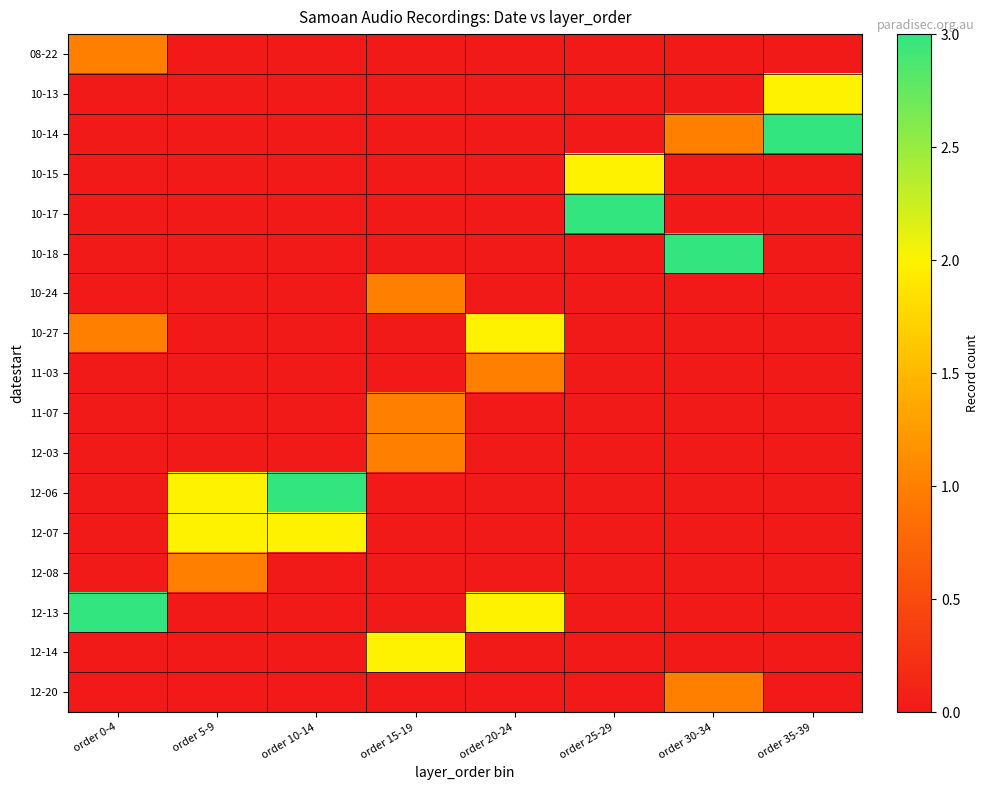

At which category is the sum across all series the highest?

order 0-4